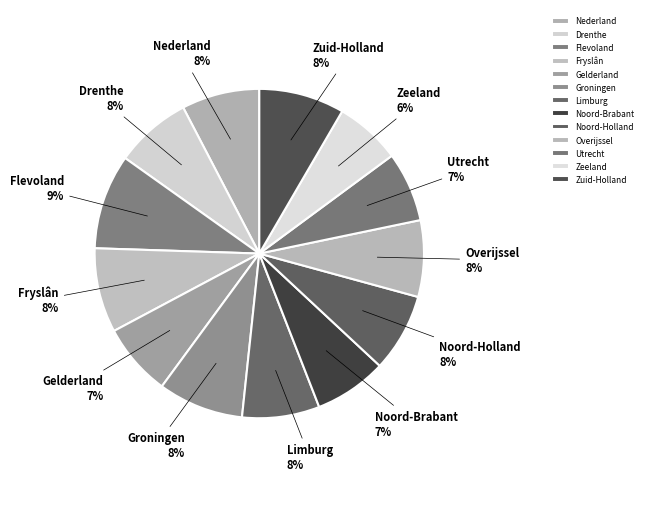

How many slices are in this pie chart?

13